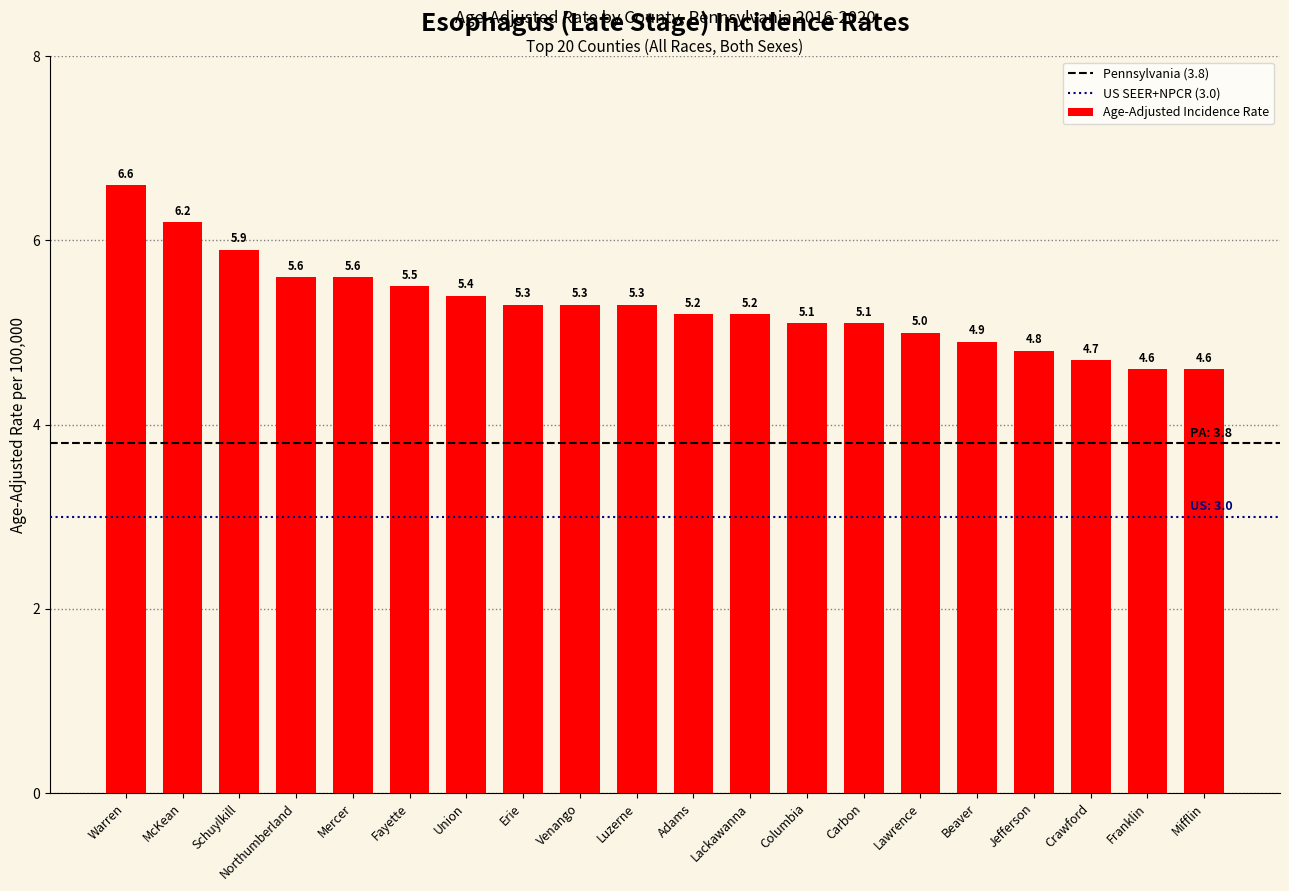

Where is the data nearest to the value 5?

Lawrence